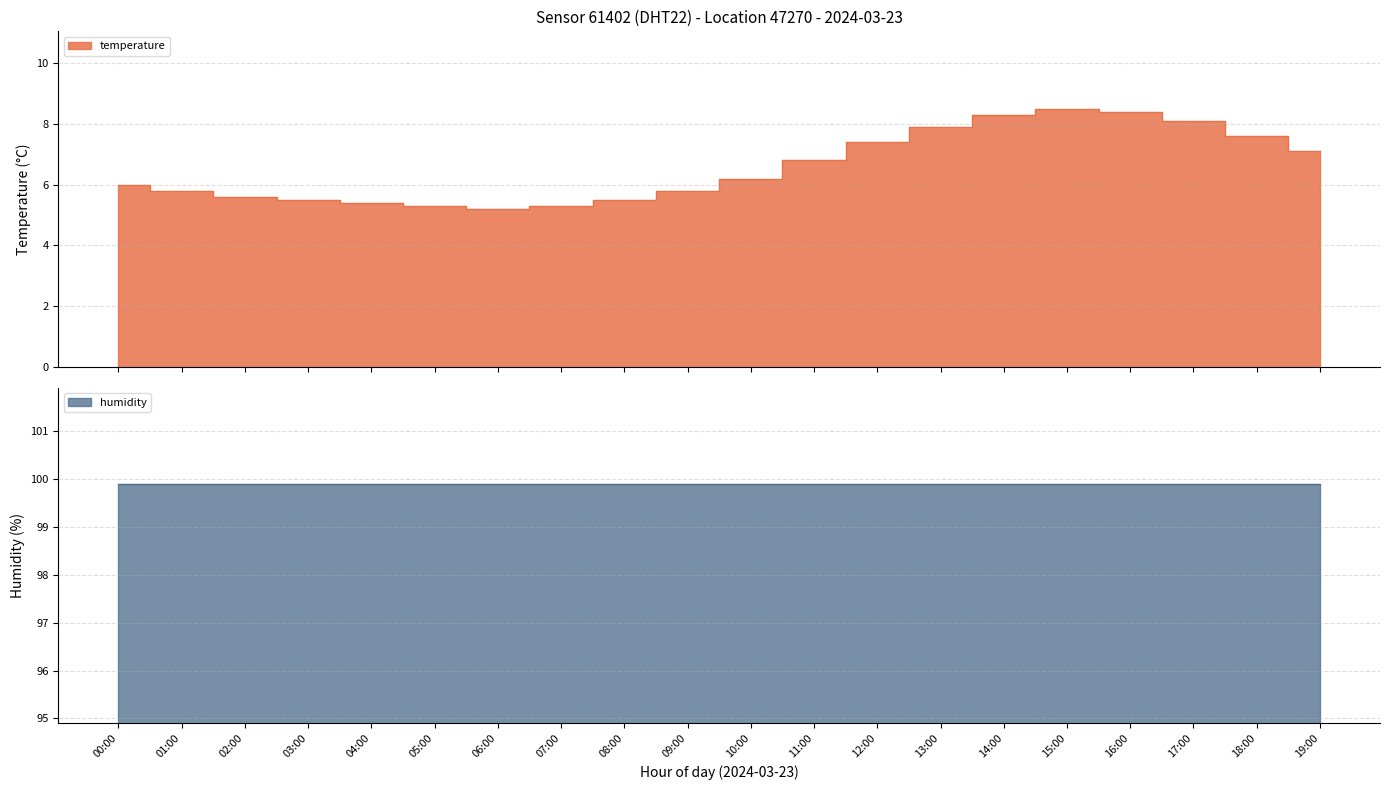

How many data points are less than 6?

9